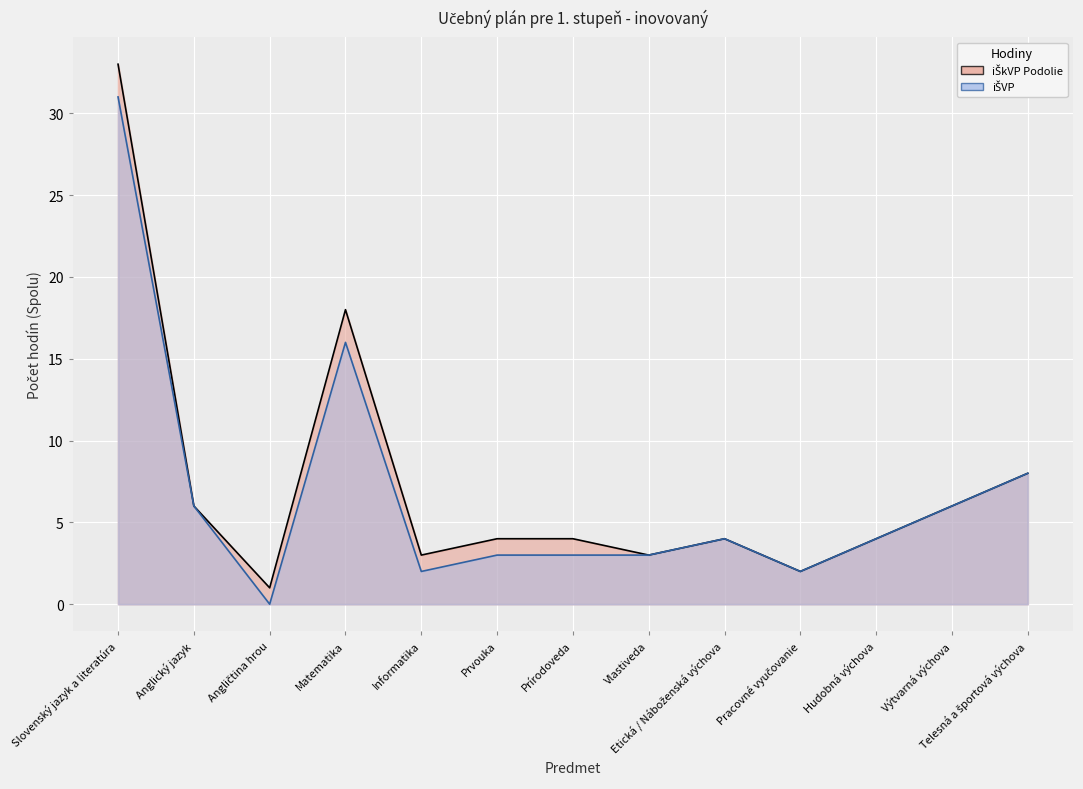

True or false: iŠkVP Podolie has more than 2 interior local peaks.

False